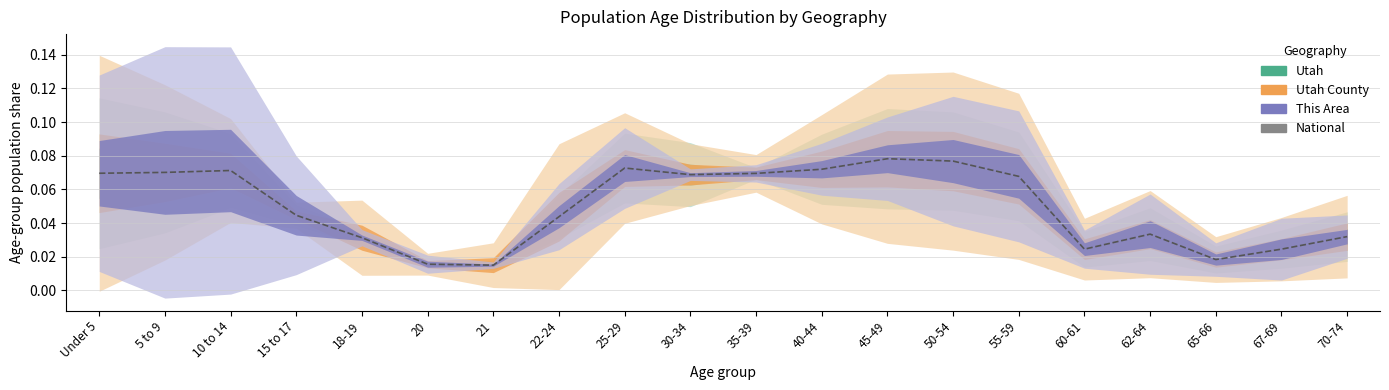

The value at 40-44 is 0.1. True or false?

True